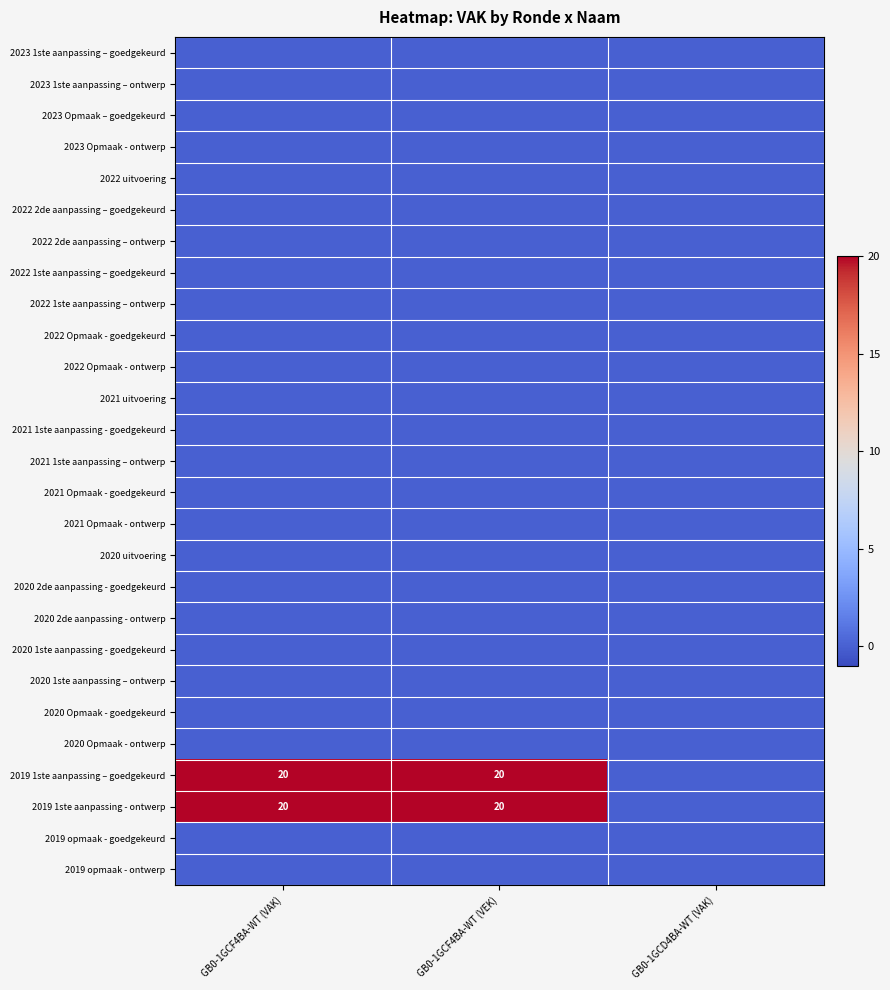

At how many categories does at least one series exceed 0?

2